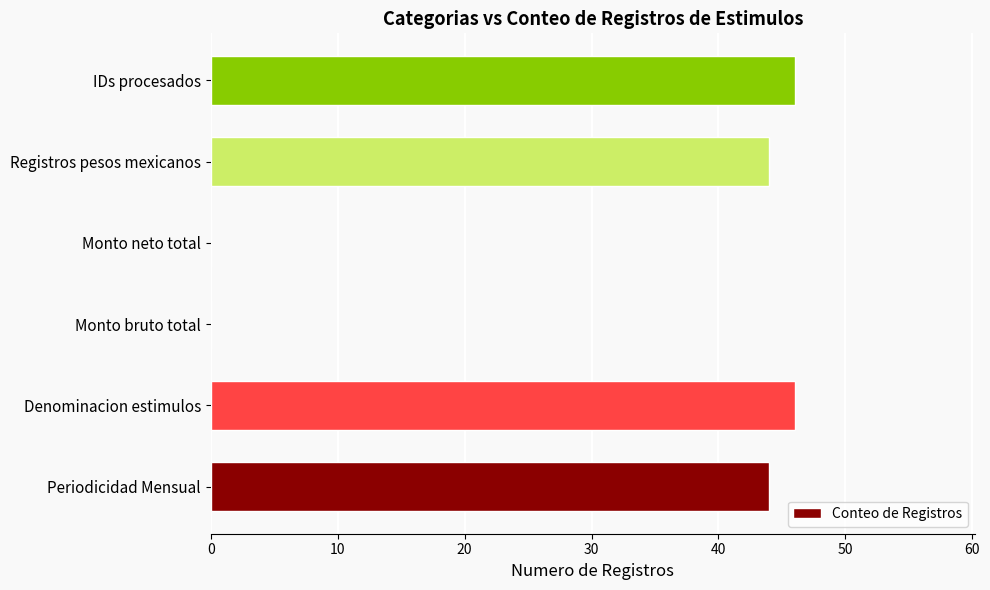

What is the sum of the values at Monto neto total and Registros pesos mexicanos?

44